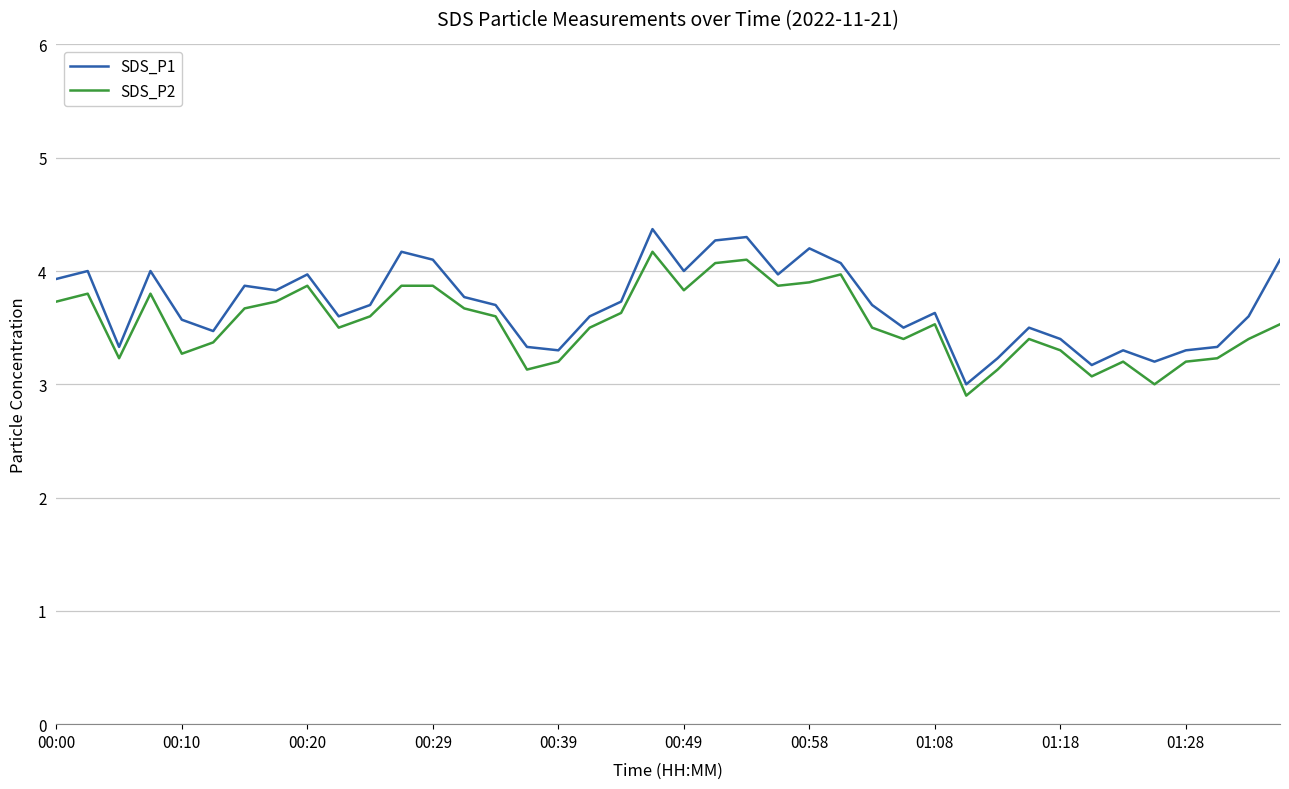

Reading left to right, list all the values displayed in this chart.

SDS_P1: 3.9	4.0	3.3	4.0	3.6	3.5	3.9	3.8	4.0	3.6	3.7	4.2	4.1	3.8	3.7	3.3	3.3	3.6	3.7	4.4	4.0	4.3	4.3	4.0	4.2	4.1	3.7	3.5	3.6	3.0	3.2	3.5	3.4	3.2	3.3	3.2	3.3	3.3	3.6	4.1
SDS_P2: 3.7	3.8	3.2	3.8	3.3	3.4	3.7	3.7	3.9	3.5	3.6	3.9	3.9	3.7	3.6	3.1	3.2	3.5	3.6	4.2	3.8	4.1	4.1	3.9	3.9	4.0	3.5	3.4	3.5	2.9	3.1	3.4	3.3	3.1	3.2	3.0	3.2	3.2	3.4	3.5